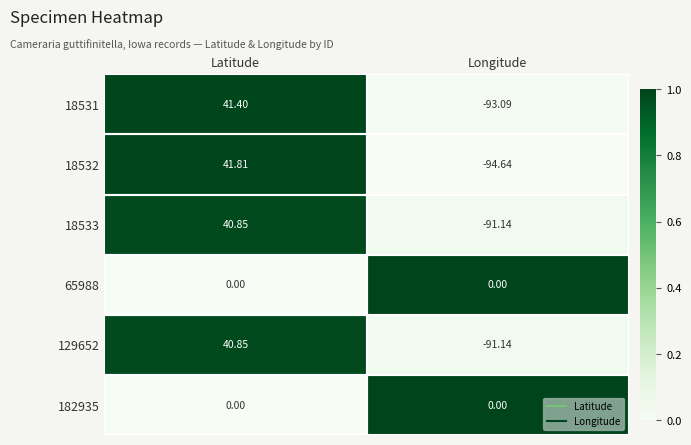

At which label does 18531 reach its minimum?

Longitude